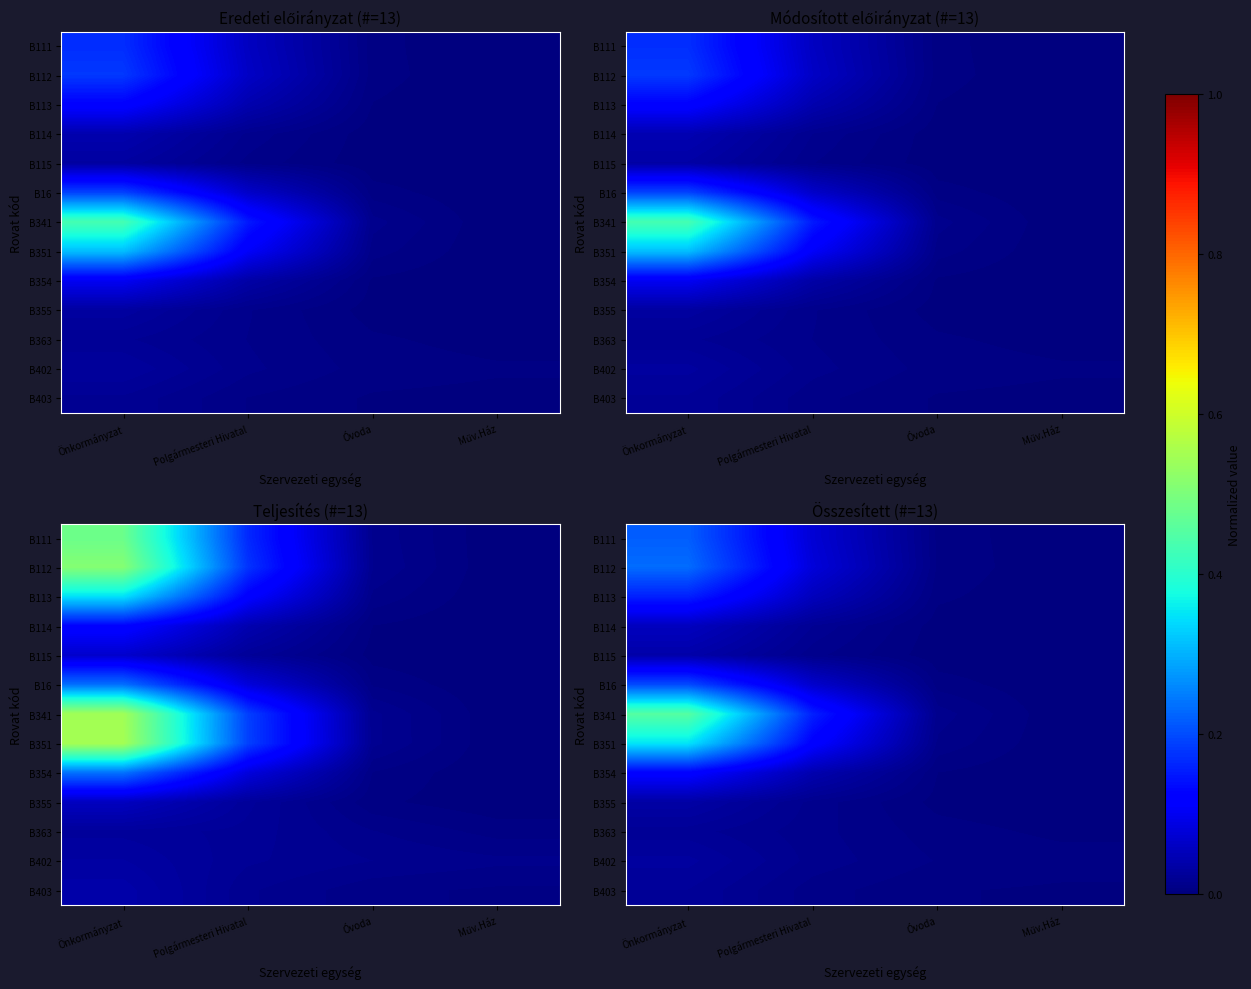

What is the total value across all series at Óvoda?

0.1